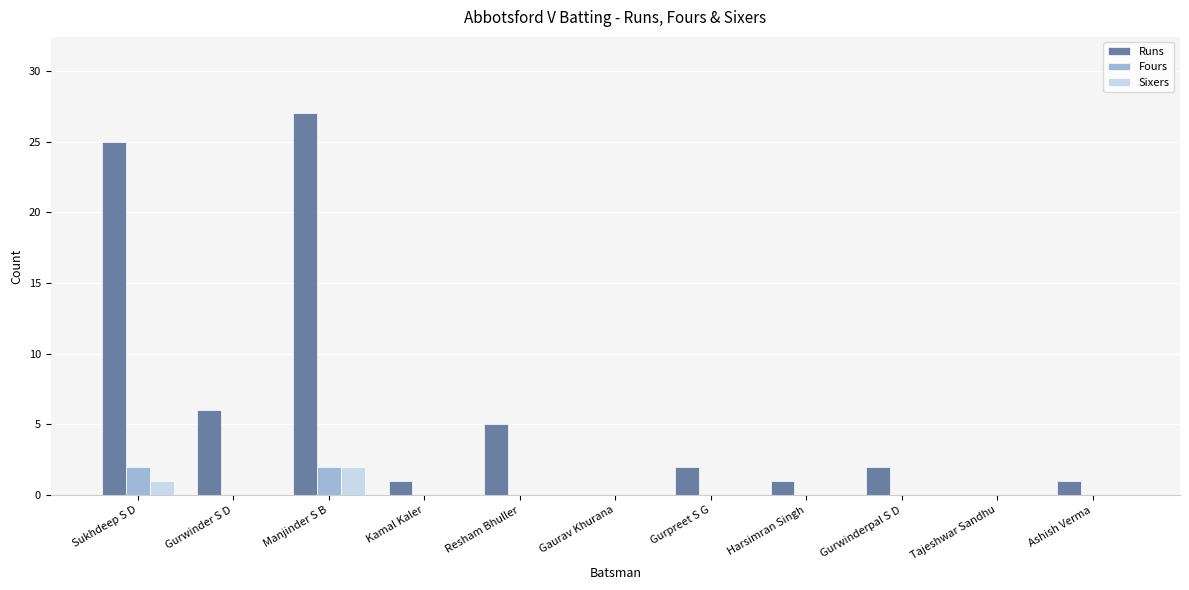

At which category does the chart reach its peak across all series?

Manjinder S B